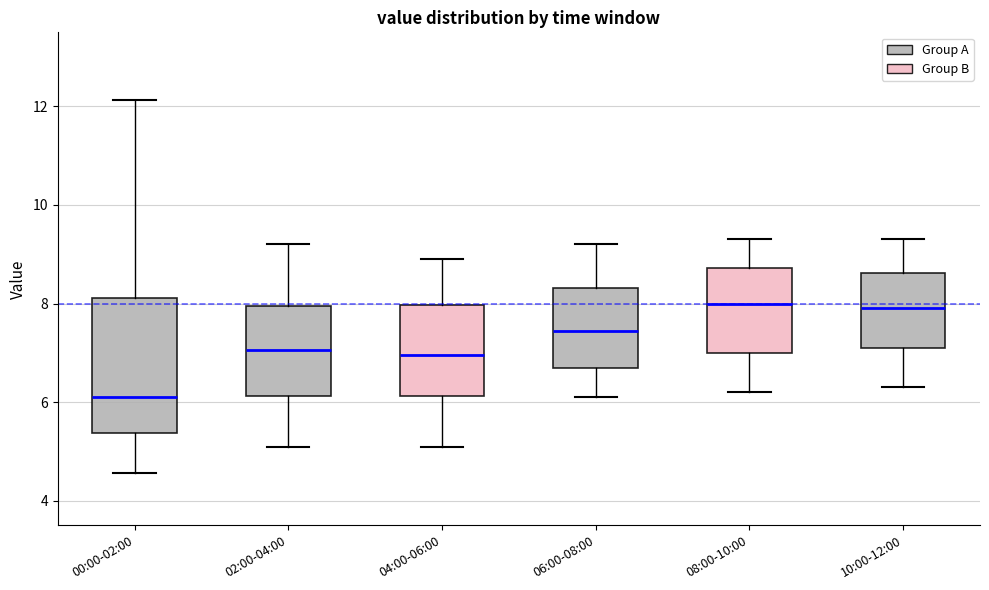

Reading left to right, read every box against the y-axis: the position of its median line, the range the box covers, and the ends of its whiskers. The values are not printed on the chart, so give them approximately, as read against the axis.

00:00-02:00: median 6.2, box 5.4 to 8.2, whiskers 4.6 to 12.2
02:00-04:00: median 7.0, box 6.2 to 8.0, whiskers 5.2 to 9.2
04:00-06:00: median 7.0, box 6.2 to 8.0, whiskers 5.2 to 9.0
06:00-08:00: median 7.4, box 6.8 to 8.4, whiskers 6.2 to 9.2
08:00-10:00: median 8.0, box 7.0 to 8.8, whiskers 6.2 to 9.4
10:00-12:00: median 8.0, box 7.2 to 8.6, whiskers 6.4 to 9.4